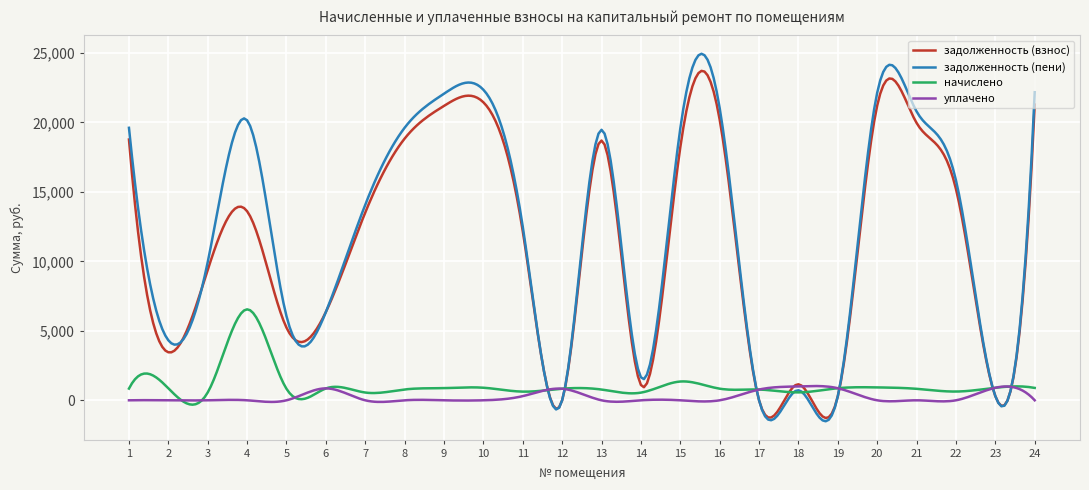

List the series in order of their peak value, highest first.

задолженность (пени), задолженность (взнос), начислено, уплачено